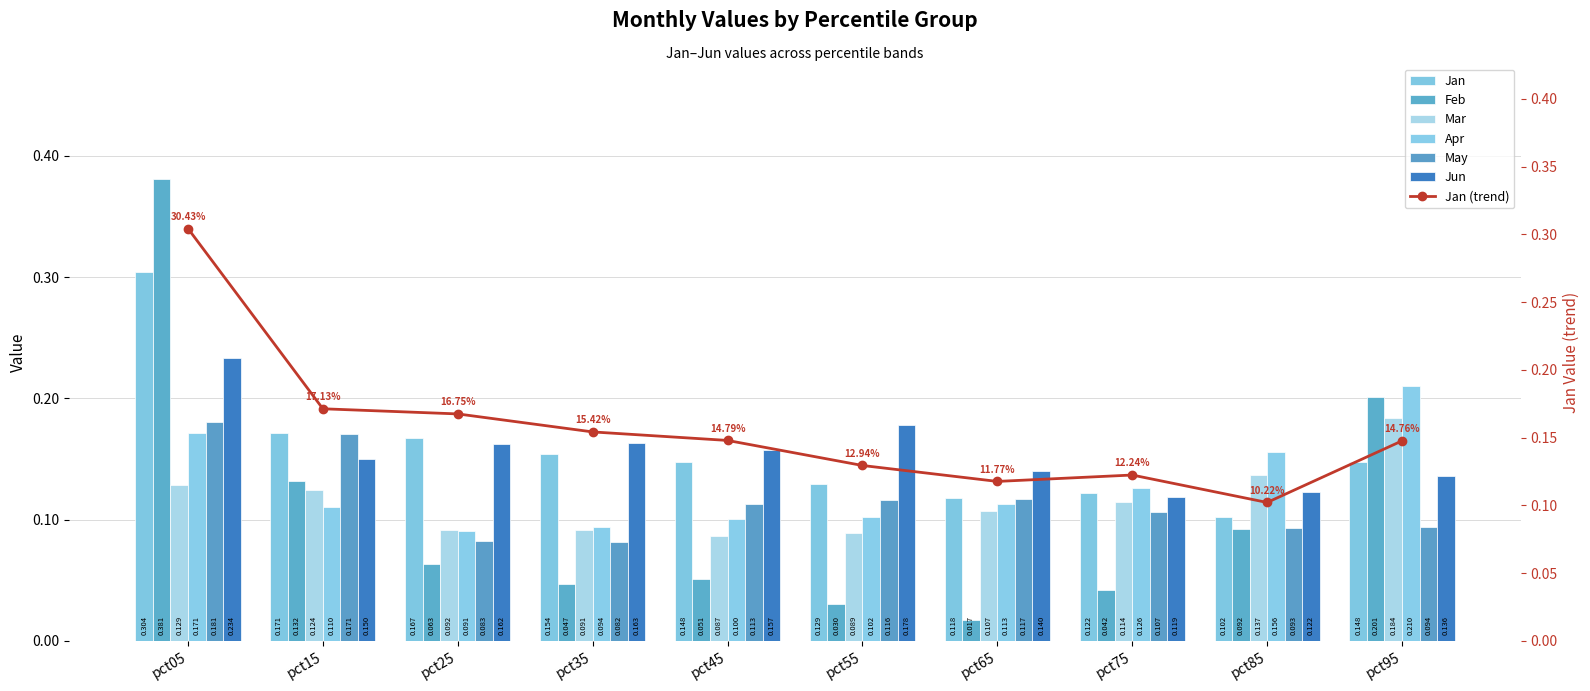

Between pct35 and pct85, which is larger?

pct35